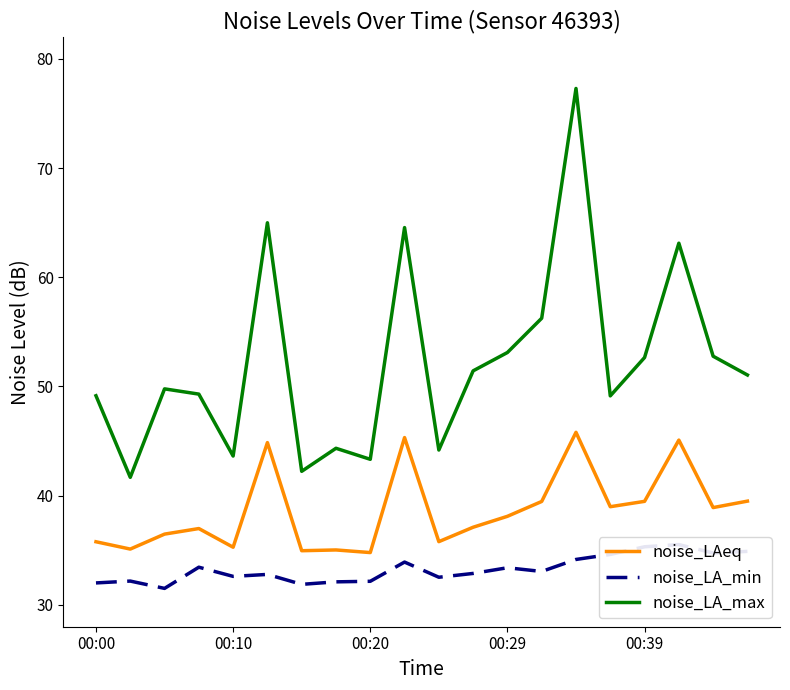

True or false: noise_LA_max and noise_LAeq cross at least once.

False